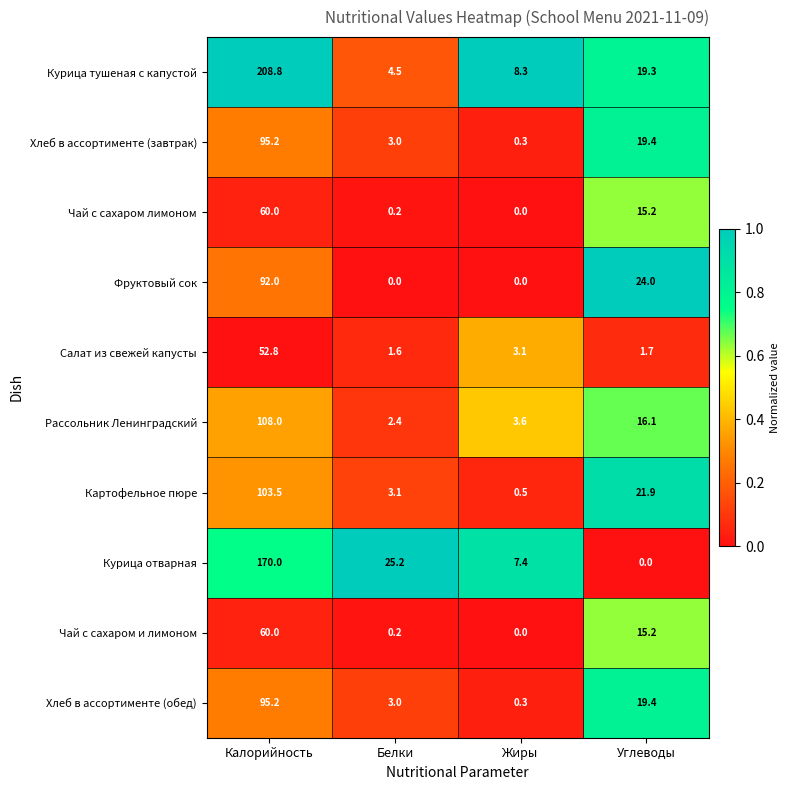

At how many categories does at least one series exceed 0?

4